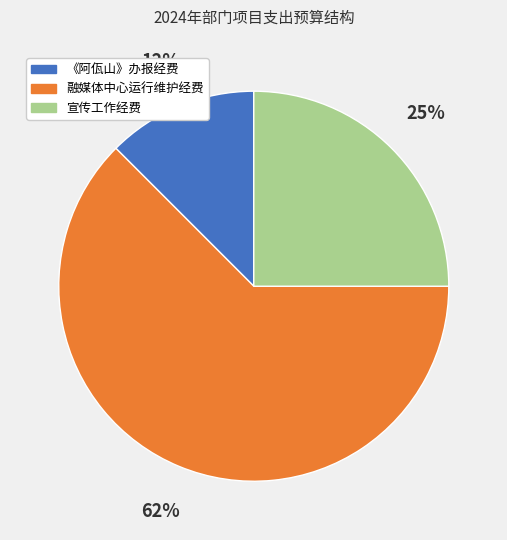

What percentage is the 宣传工作经费 slice, to the nearest percent?

25%